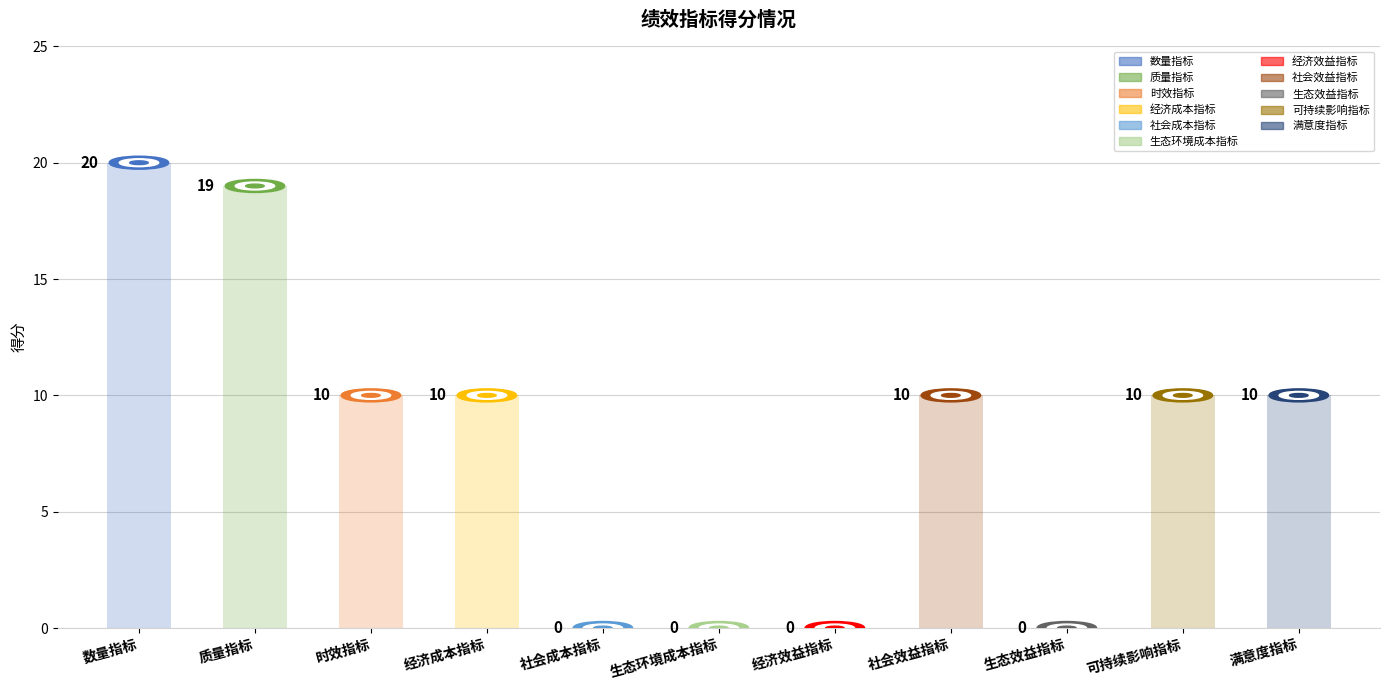

What is the sum of the values at 生态效益指标 and 时效指标?

10